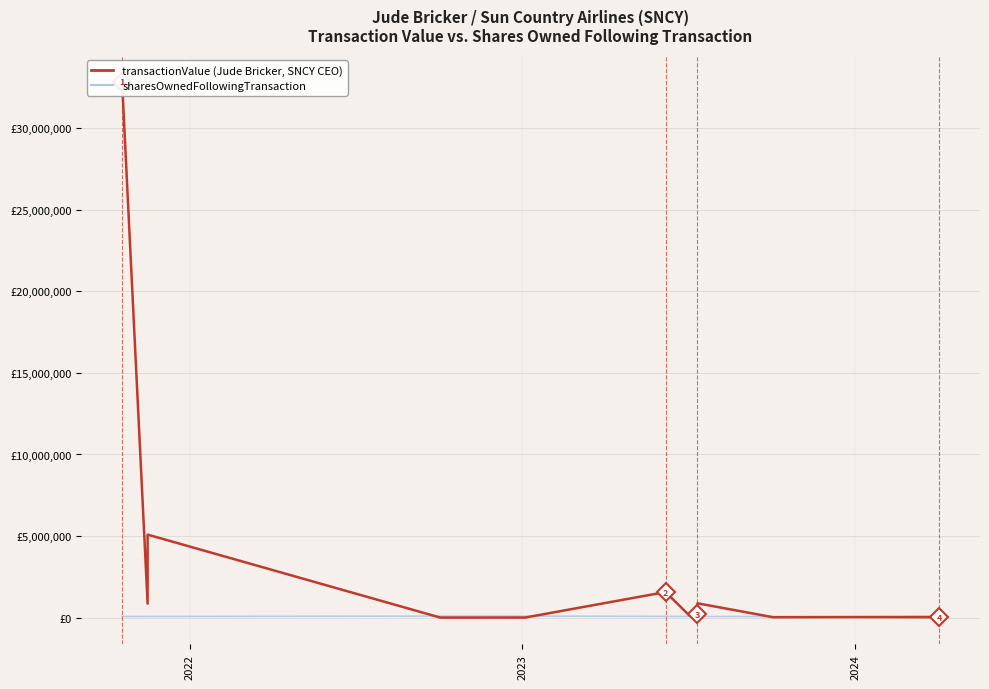

Which series has the largest total across all categories?

transactionValue